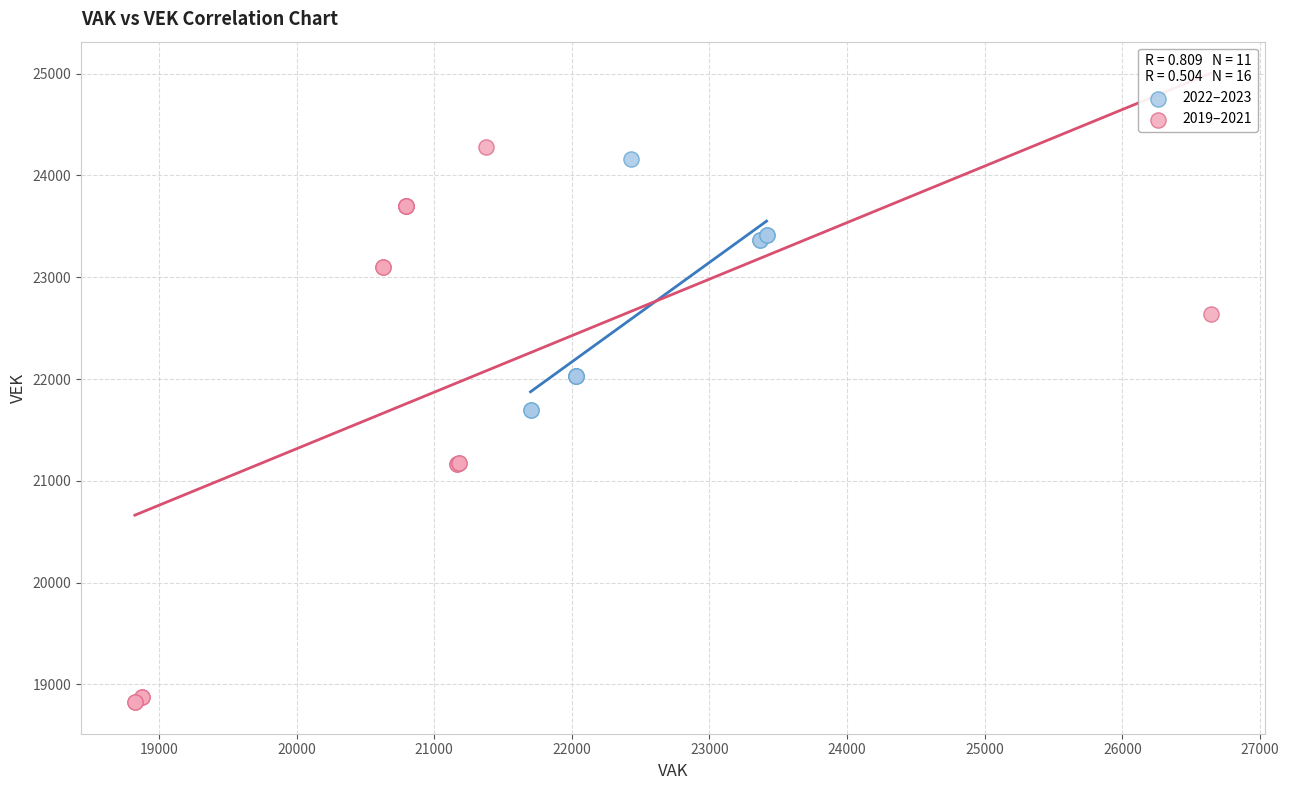

Which series reaches the minimum Y coordinate?

2019–2021